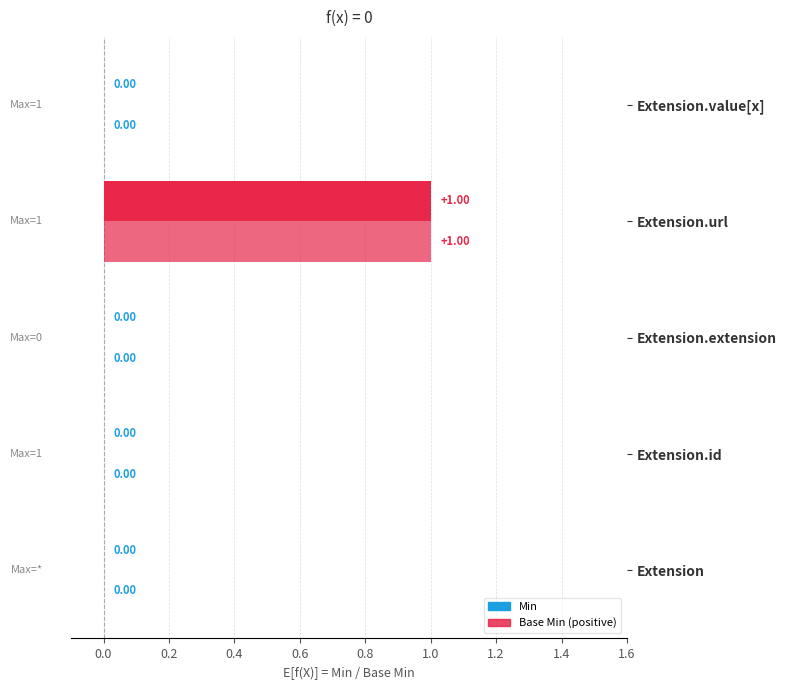

Does the chart contain stacked bars?

No